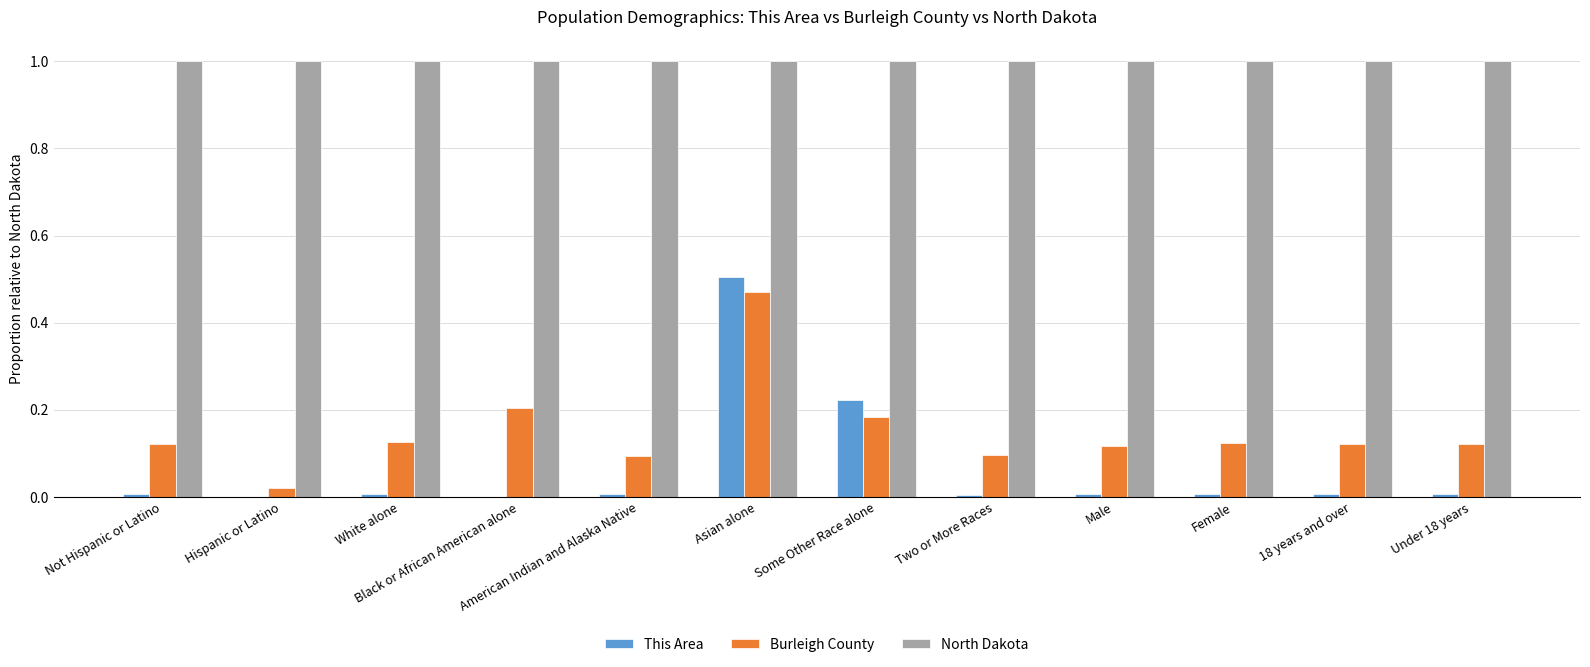

Read the North Dakota value at 18 years and over.

1.0